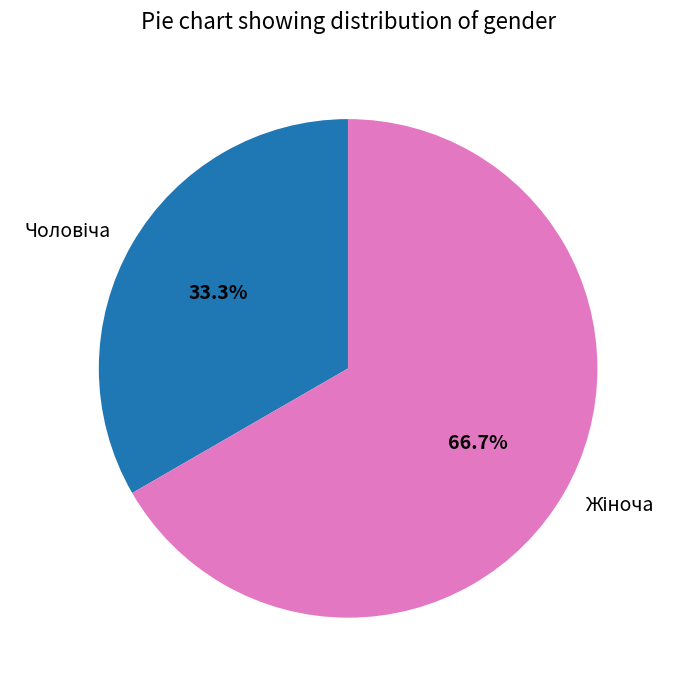

Does any single category account for the majority?

Yes